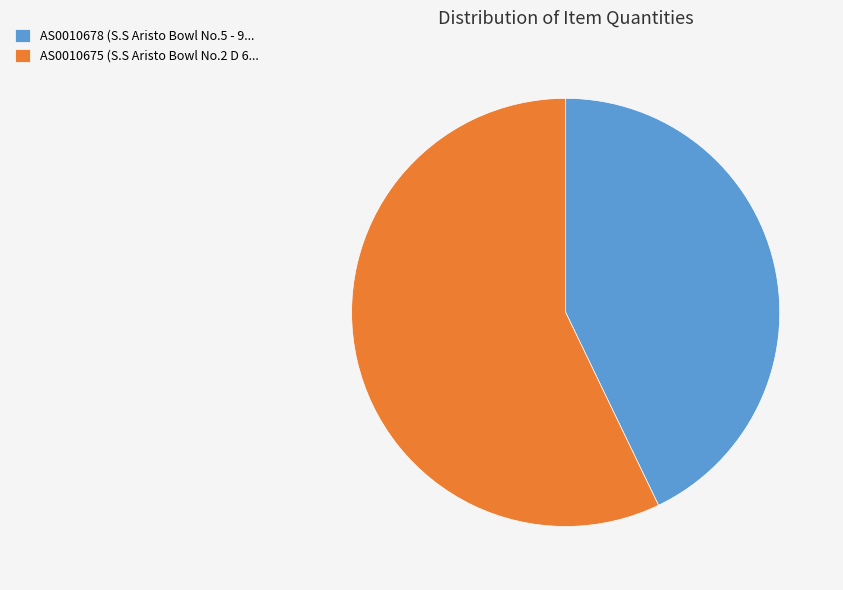

Which category has the biggest portion of the pie?

AS0010675 (S.S Aristo Bowl No.2 D 6...